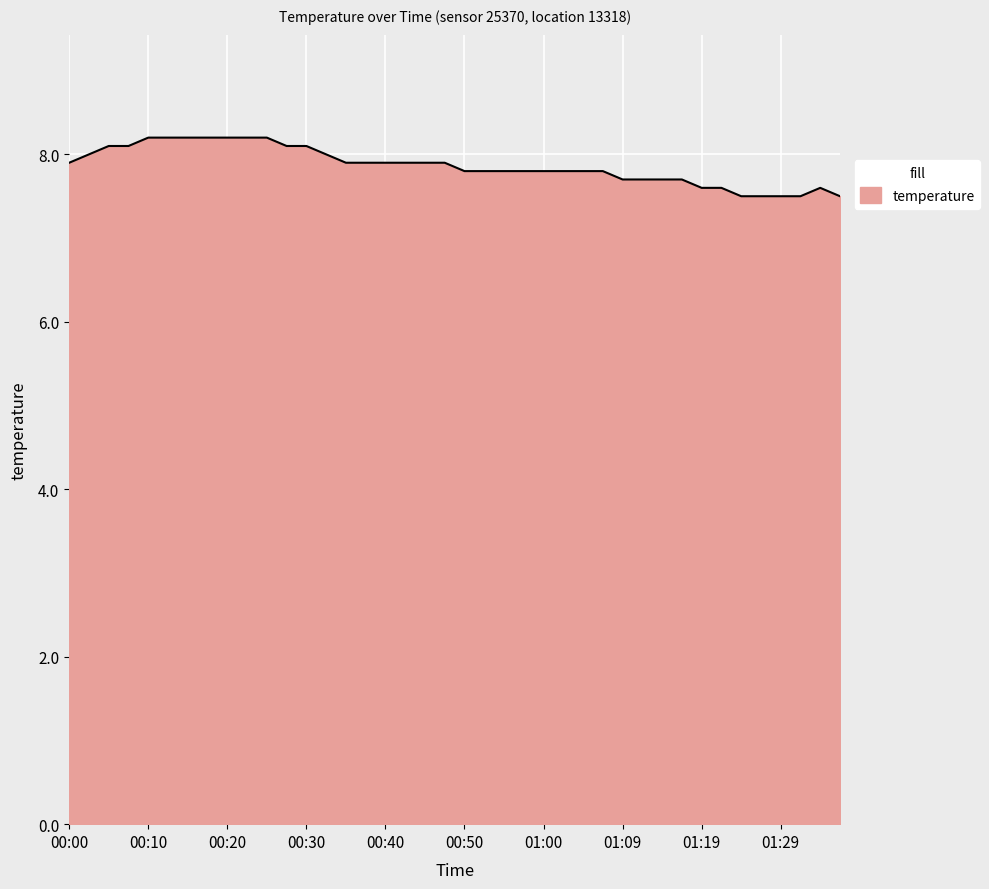

Reading right to left, list all the values displayed in this chart.

7.5	7.6	7.5	7.5	7.5	7.5	7.6	7.6	7.7	7.7	7.7	7.7	7.8	7.8	7.8	7.8	7.8	7.8	7.8	7.8	7.9	7.9	7.9	7.9	7.9	7.9	8.0	8.1	8.1	8.2	8.2	8.2	8.2	8.2	8.2	8.2	8.1	8.1	8.0	7.9